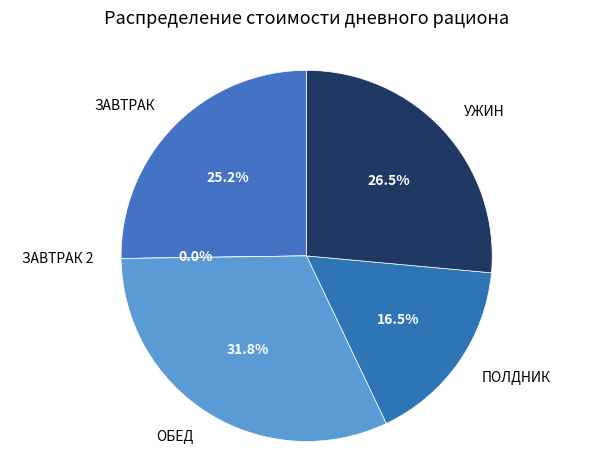

Combined, what portion of the pie is ЗАВТРАК and УЖИН?

51.7%